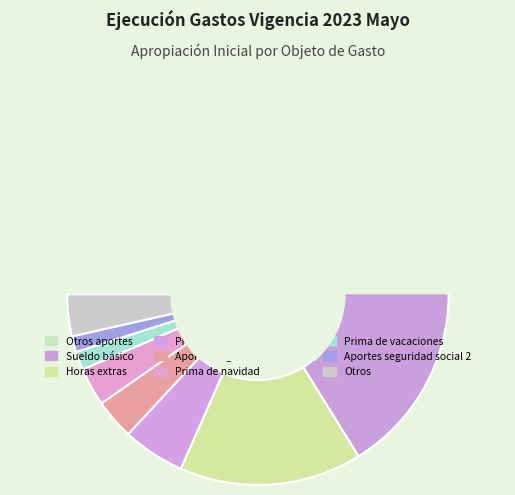

Does Prima de vacaciones account for over 50% of the chart?

No